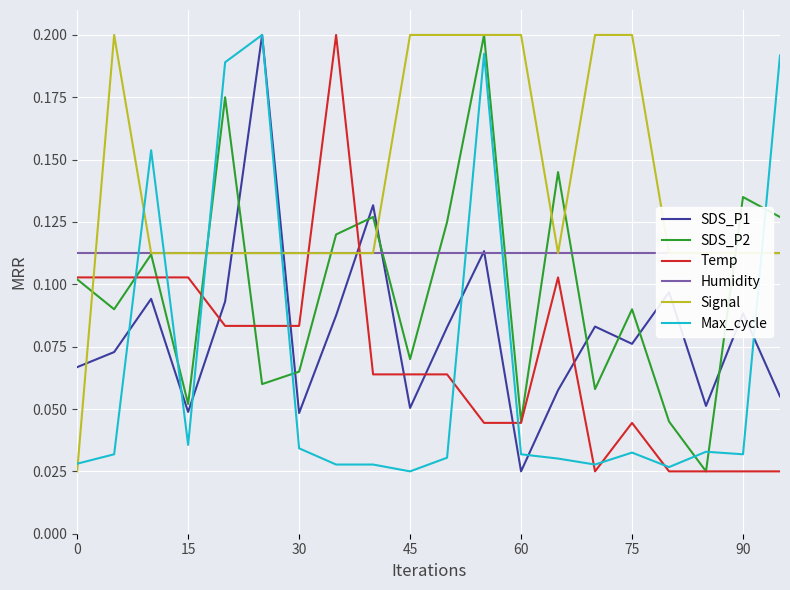

At which category is the sum across all series the highest?

11